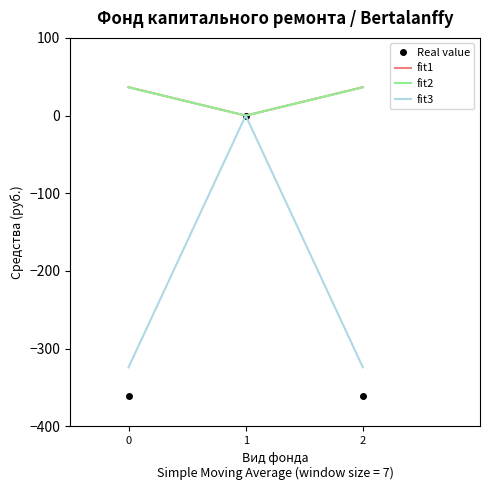

What is the difference between the second highest and minimum values in the fit2 series?

36.4